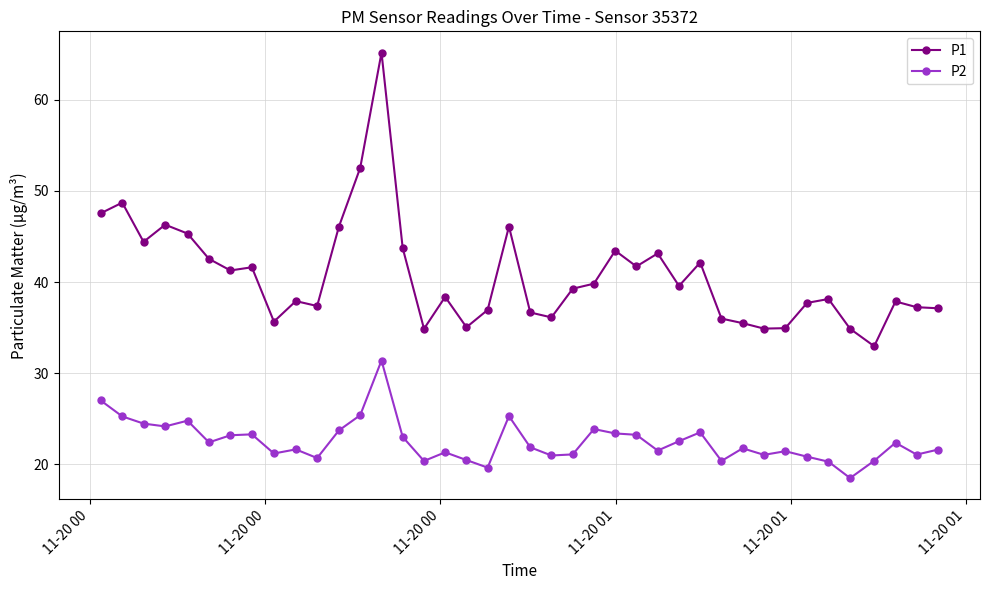

Rank the series by their average value, from lowest to highest.

P2, P1